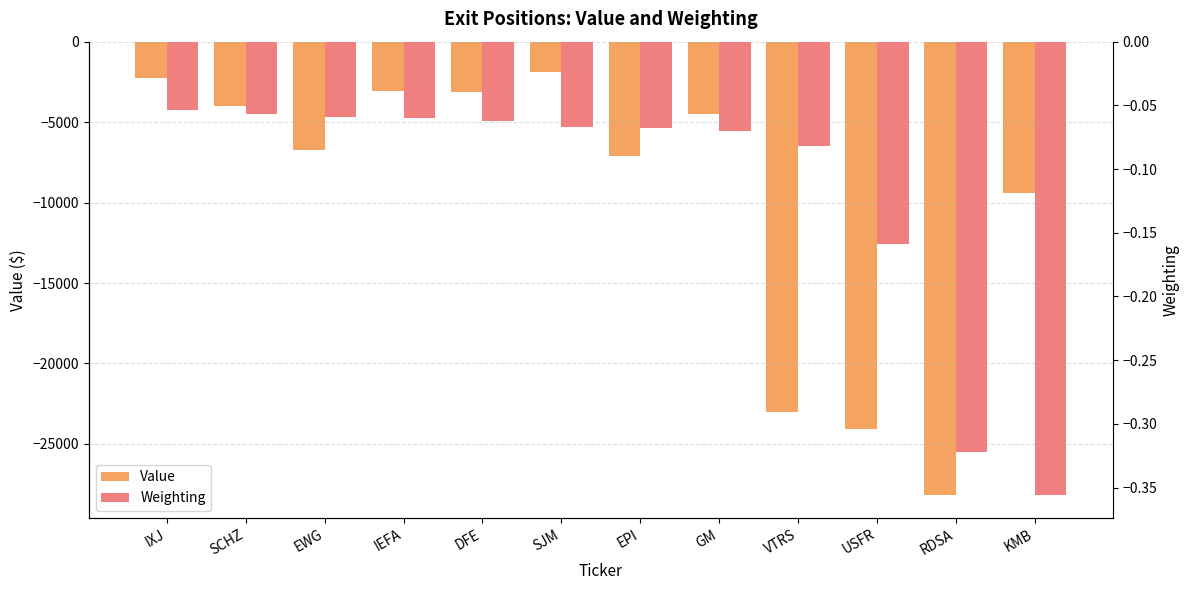

What is the sum of all Weighting values?

-1.4